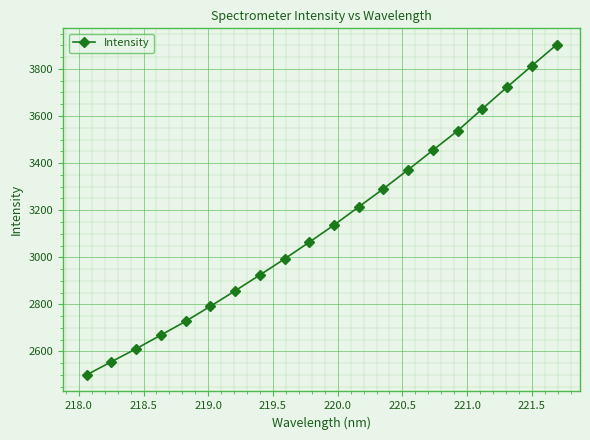

What is the value of the 19th point from the left?

3812.8